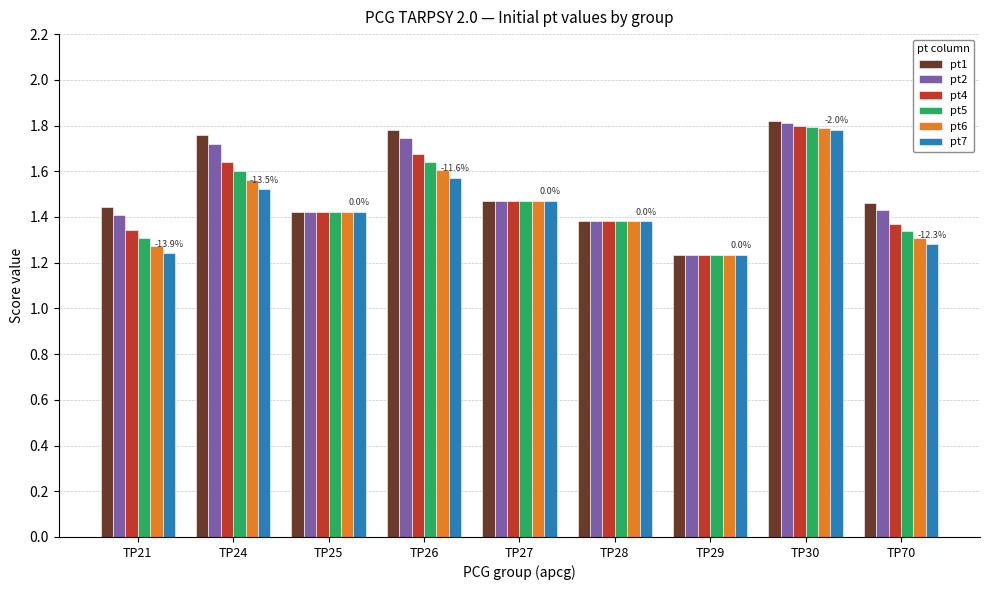

True or false: pt1 has a value of 2.9 at TP26.

False